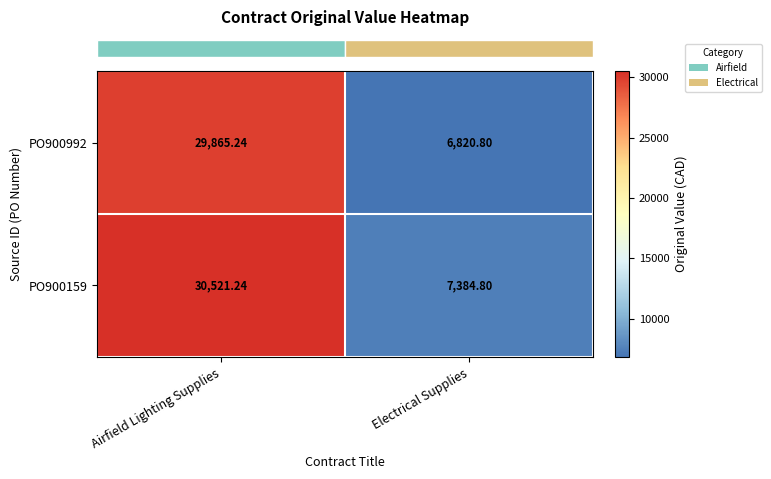

At which category is the sum across all series the highest?

Airfield Lighting Supplies